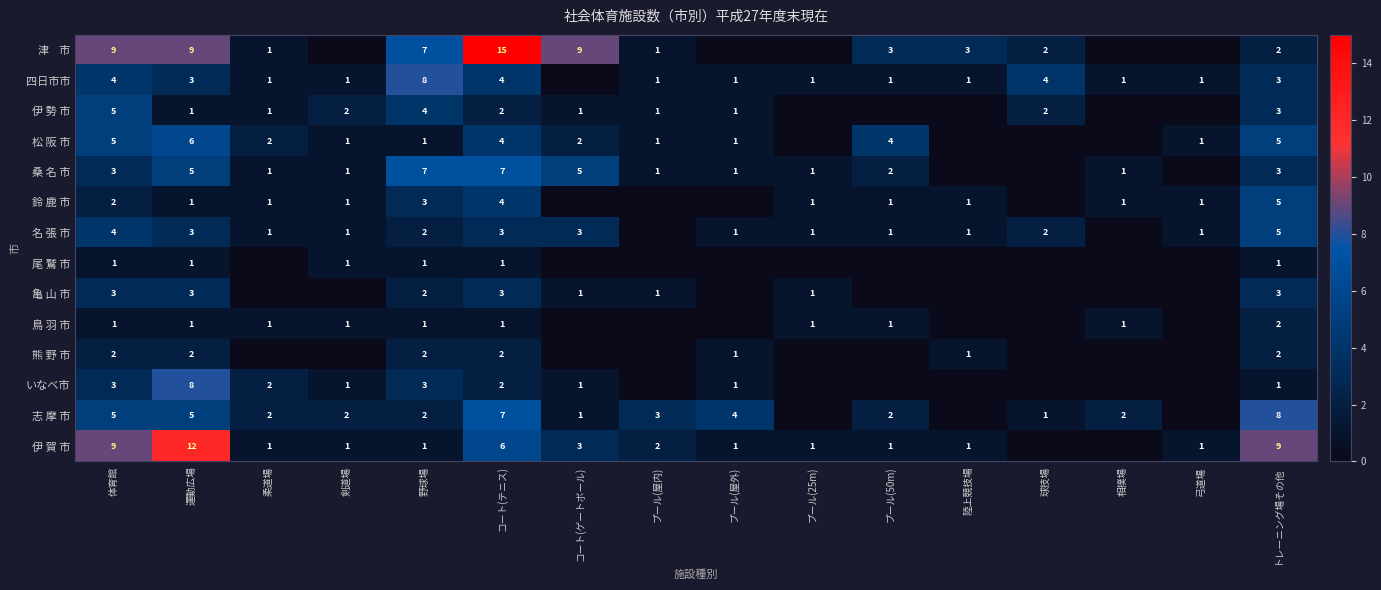

Which series changed the most between 体育館 and 野球場?

伊 賀 市